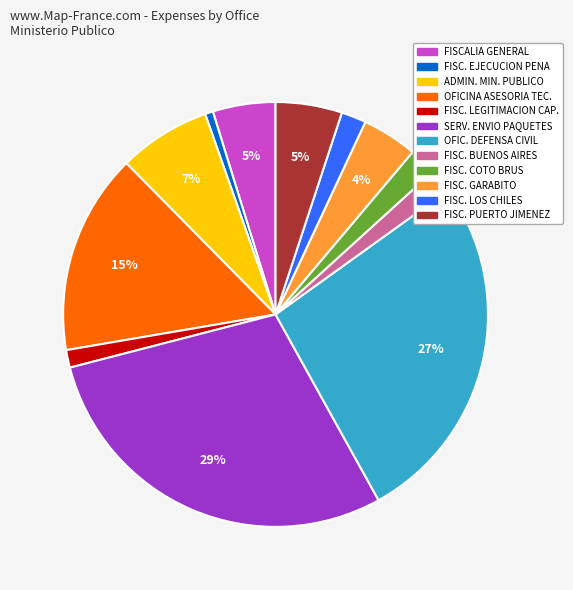

Is there a majority slice in this chart?

No